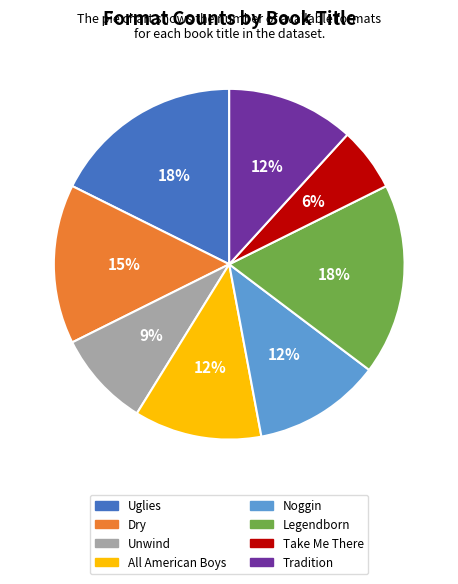

Combined, do Unwind and Uglies account for over 50%?

No